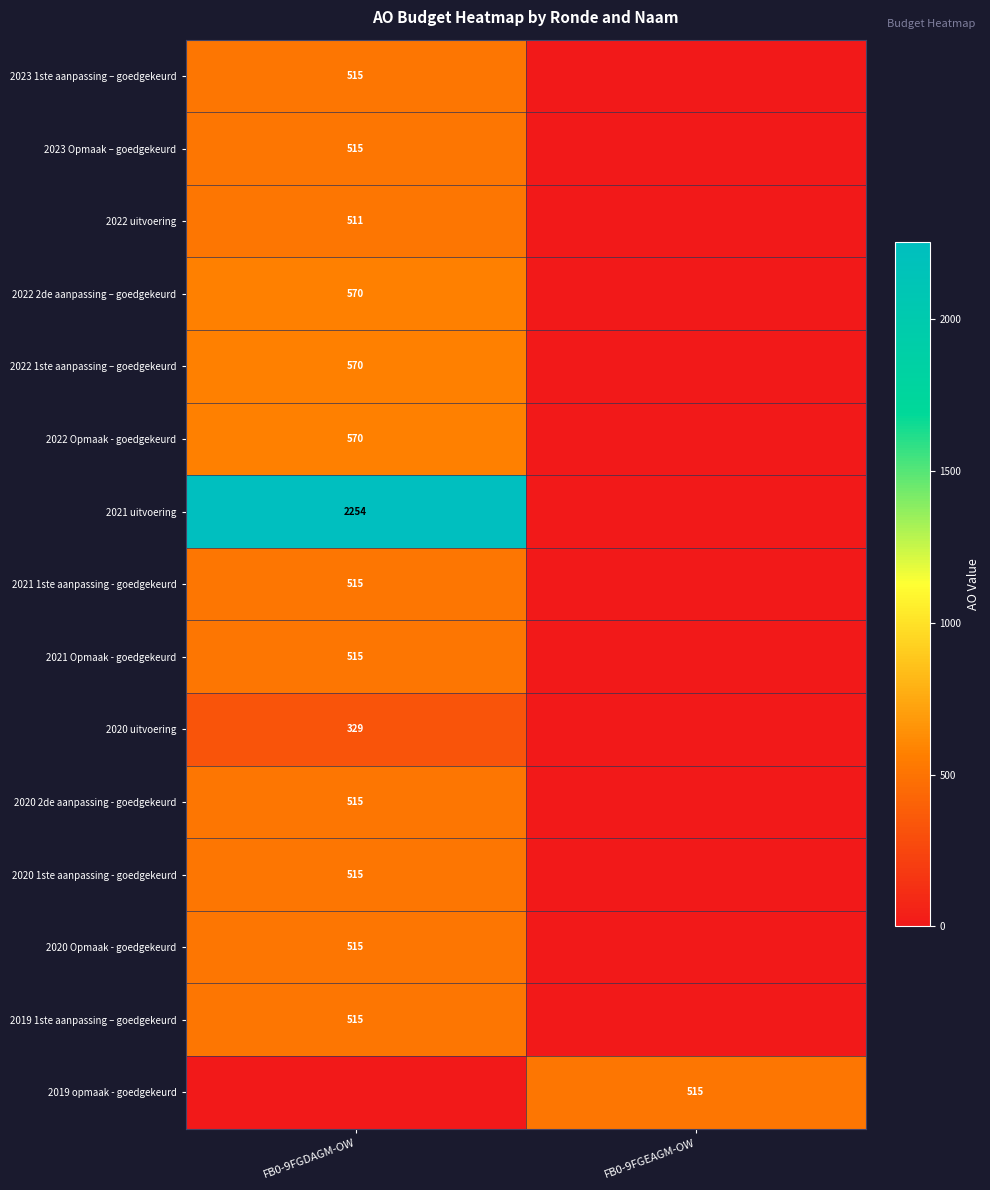

The 2023 Opmaak – goedgekeurd series shows 515 at FB0-9FGDAGM-OW. True or false?

True